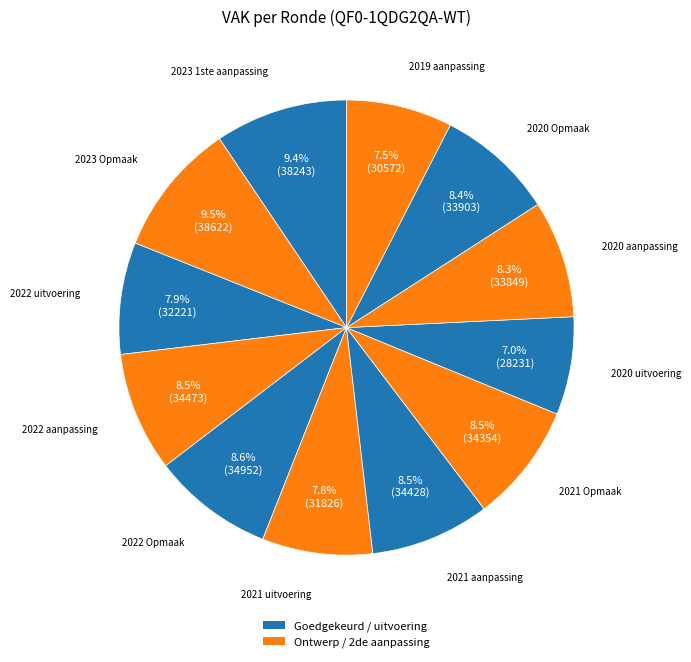

Between 2020 uitvoering and 2022 uitvoering, which is larger?

2022 uitvoering